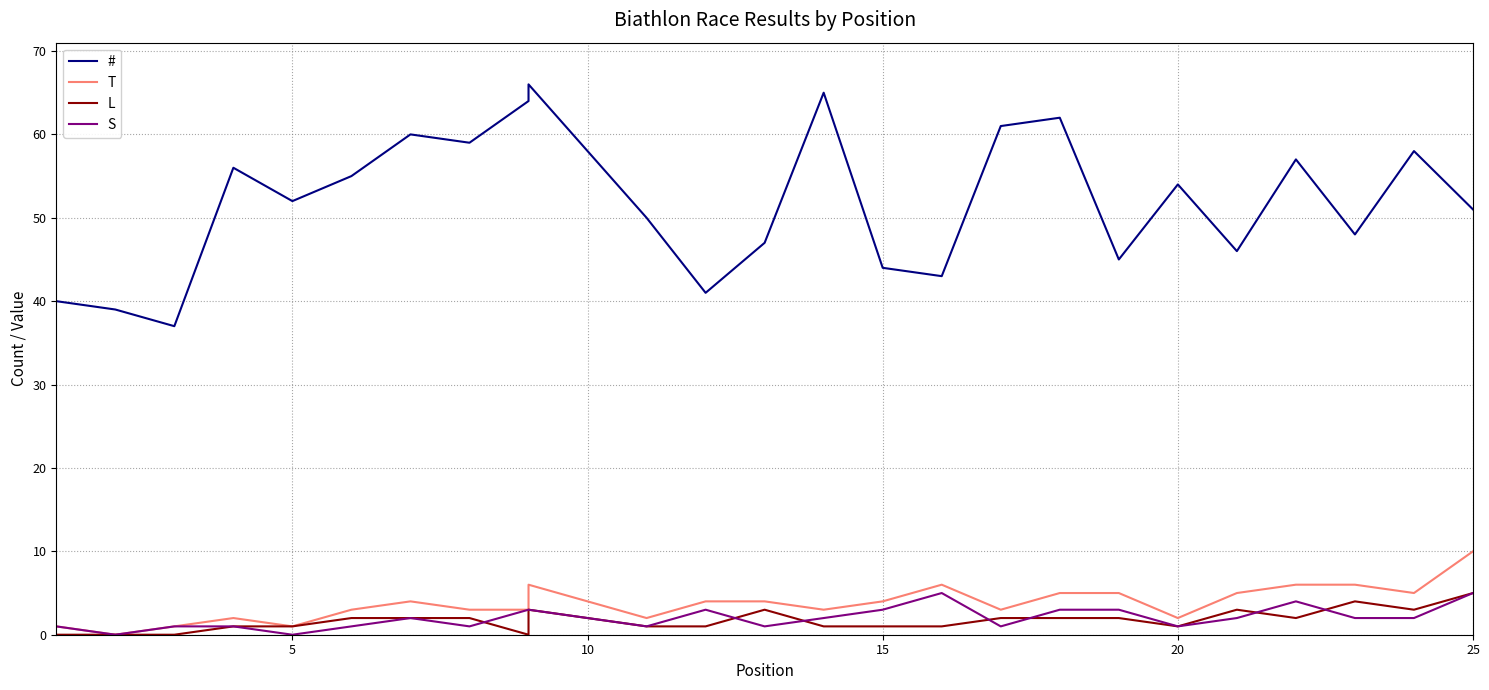

What is the sum of all T values?

94